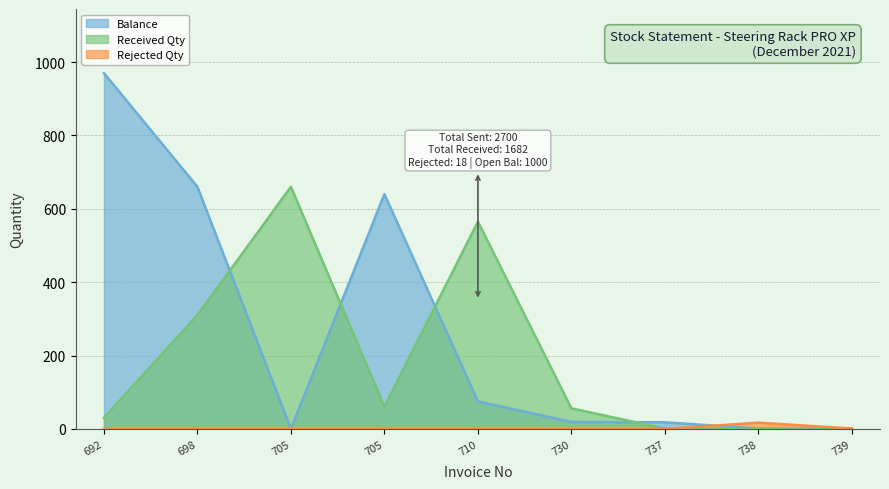

What is the maximum value for Rejected Qty?

17